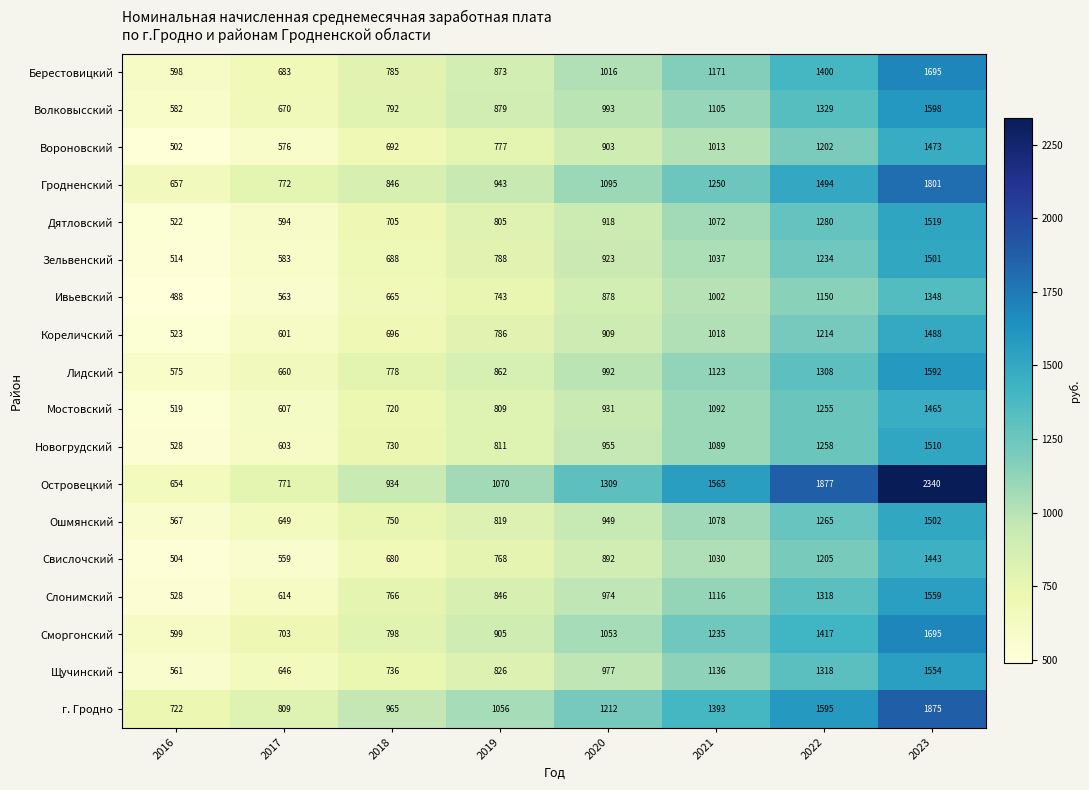

What is the difference between the Гродненский values at 2019 and 2018?

97